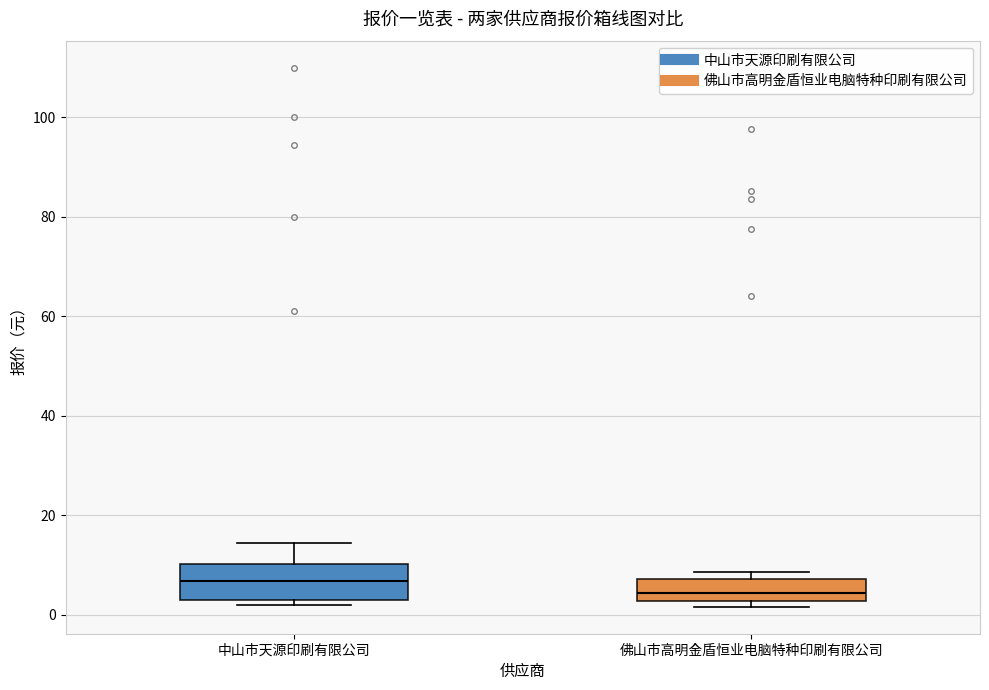

Reading left to right, read every box against the y-axis: the position of its median line, the range the box covers, and the ends of its whiskers. The values are not printed on the chart, so give them approximately, as read against the axis.

中山市天源印刷有限公司: median 6, box 4 to 10, whiskers 2 to 14
佛山市高明金盾恒业电脑特种印刷有限公司: median 4, box 2 to 8, whiskers 2 (just below the box's lower edge) to 8 (just above the box's upper edge)